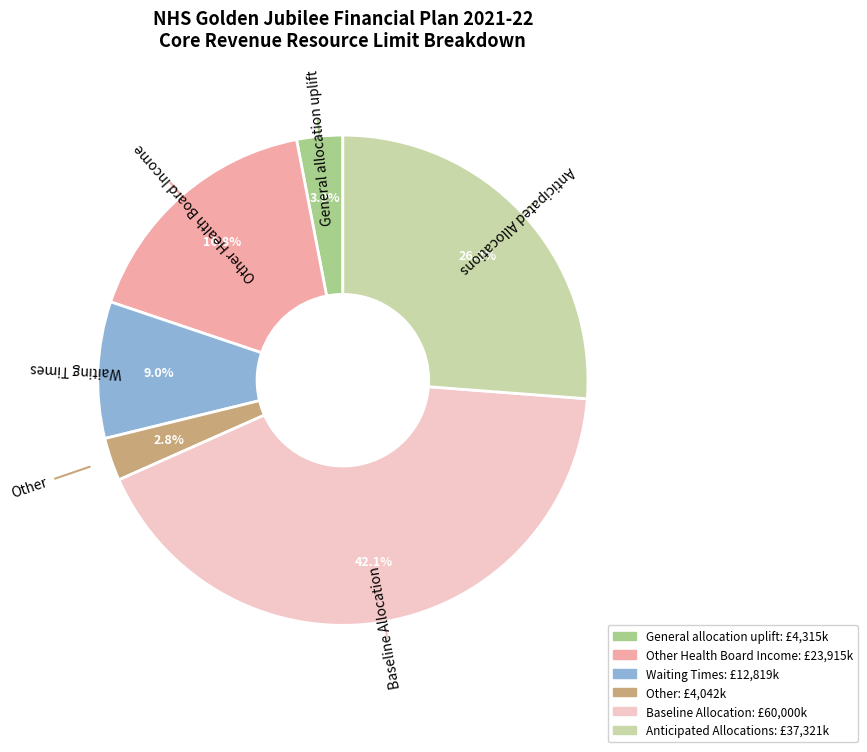

To the nearest percent, what is the difference between the largest and smallest slice percentages?

39%